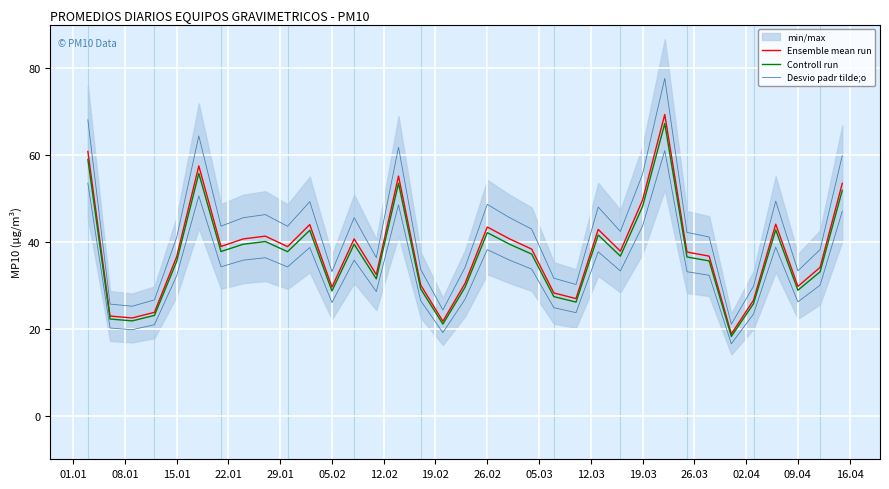

Reading left to right, extract all data points from this chart.

Ensemble mean run: 60.8	22.9	22.5	23.8	36.6	57.5	39.0	40.7	41.3	38.9	44.0	29.6	40.7	32.5	55.1	30.1	21.7	30.5	43.4	40.7	38.4	28.3	27.0	42.9	37.9	49.6	69.3	37.7	36.7	18.8	26.6	44.1	29.8	34.1	53.5
Controll run: 59.0	22.3	21.8	23.1	35.5	55.8	37.8	39.5	40.1	37.8	42.7	28.7	39.5	31.5	53.5	29.2	21.1	29.6	42.1	39.5	37.2	27.4	26.2	41.6	36.7	48.2	67.2	36.5	35.6	18.3	25.8	42.8	28.9	33.1	51.9
Desvio padr tilde;o: 68.1	25.7	25.2	26.7	41.0	64.4	43.6	45.6	46.3	43.6	49.3	33.2	45.6	36.4	61.8	33.7	24.4	34.1	48.6	45.6	43.0	31.7	30.2	48.0	42.4	55.6	77.6	42.2	41.1	21.1	29.8	49.4	33.3	38.2	59.9